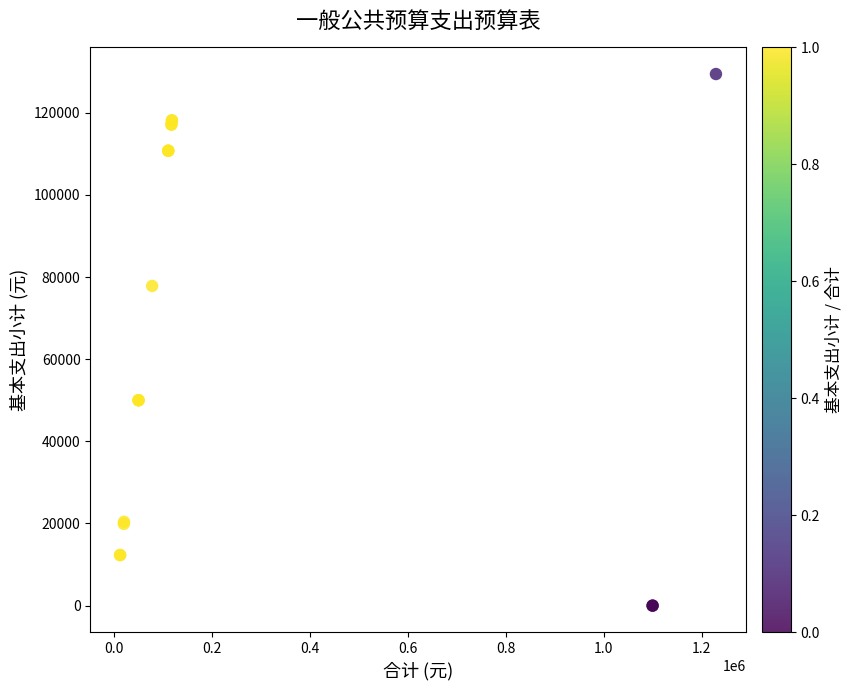

What Y value in the scatter plot is closest to 64707?

77824